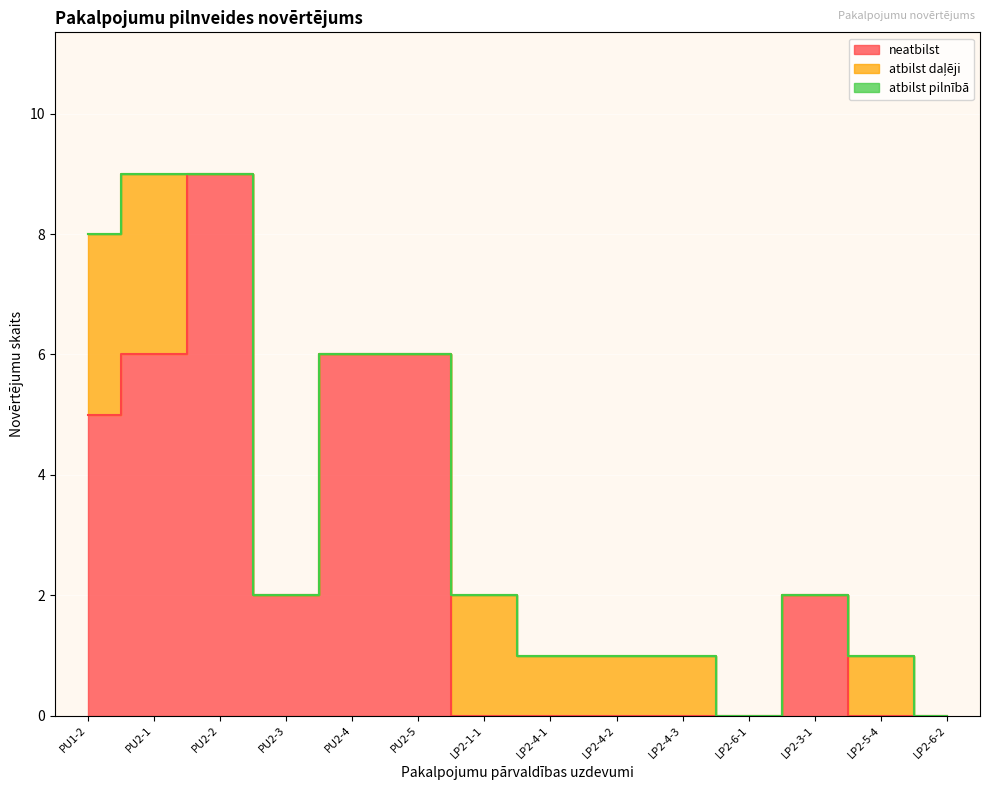

What is the approximate value of neatbilst at PU2-3?

2